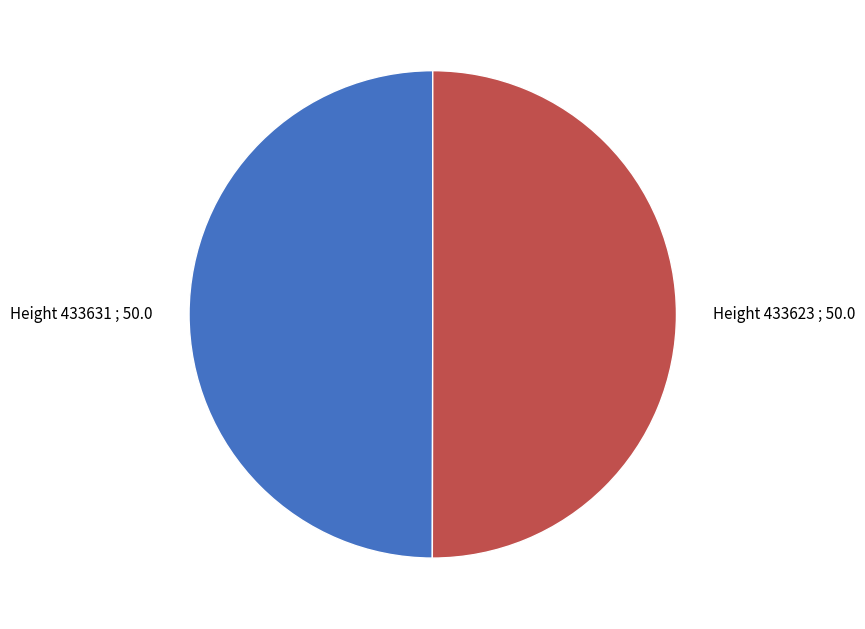

Combined, do Height 433623 ; 50.0 and Height 433631 ; 50.0 account for over 50%?

Yes